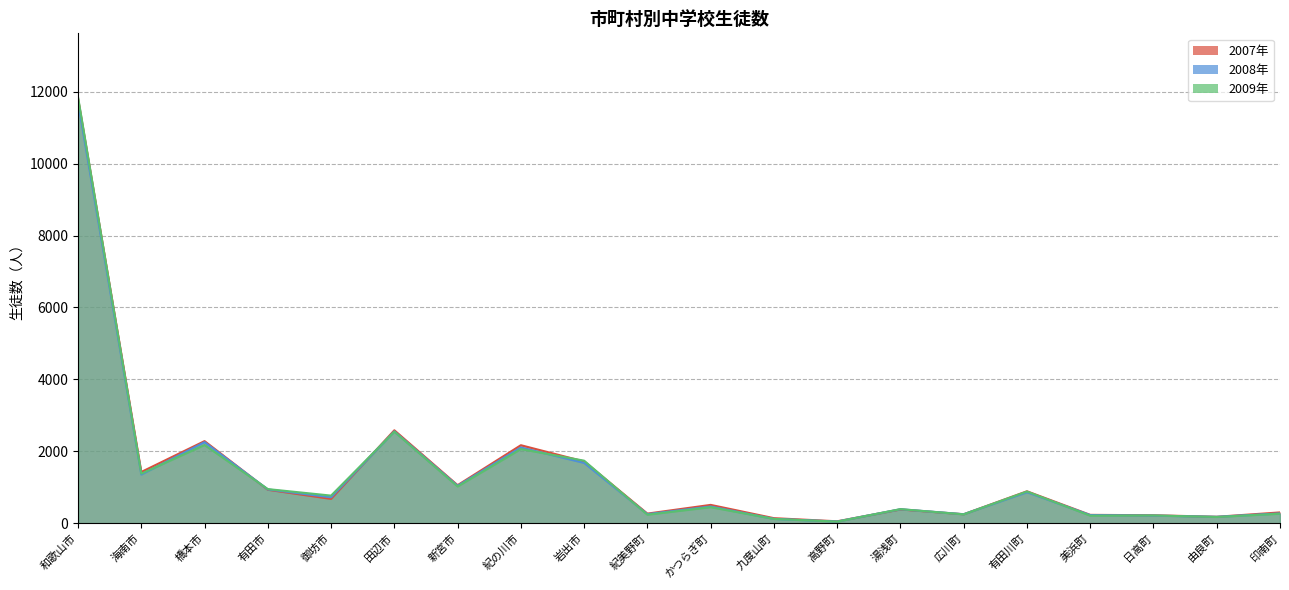

Where is 2007年 nearest to the value 5929?

田辺市